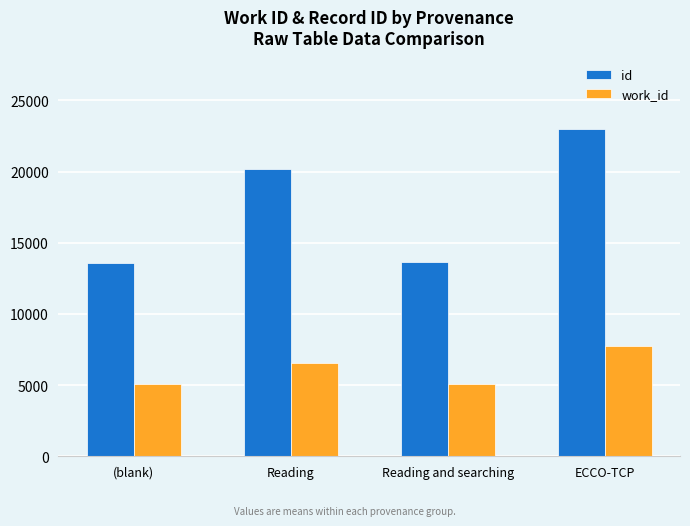

What is the difference between the highest and lowest values at ECCO-TCP?

15273